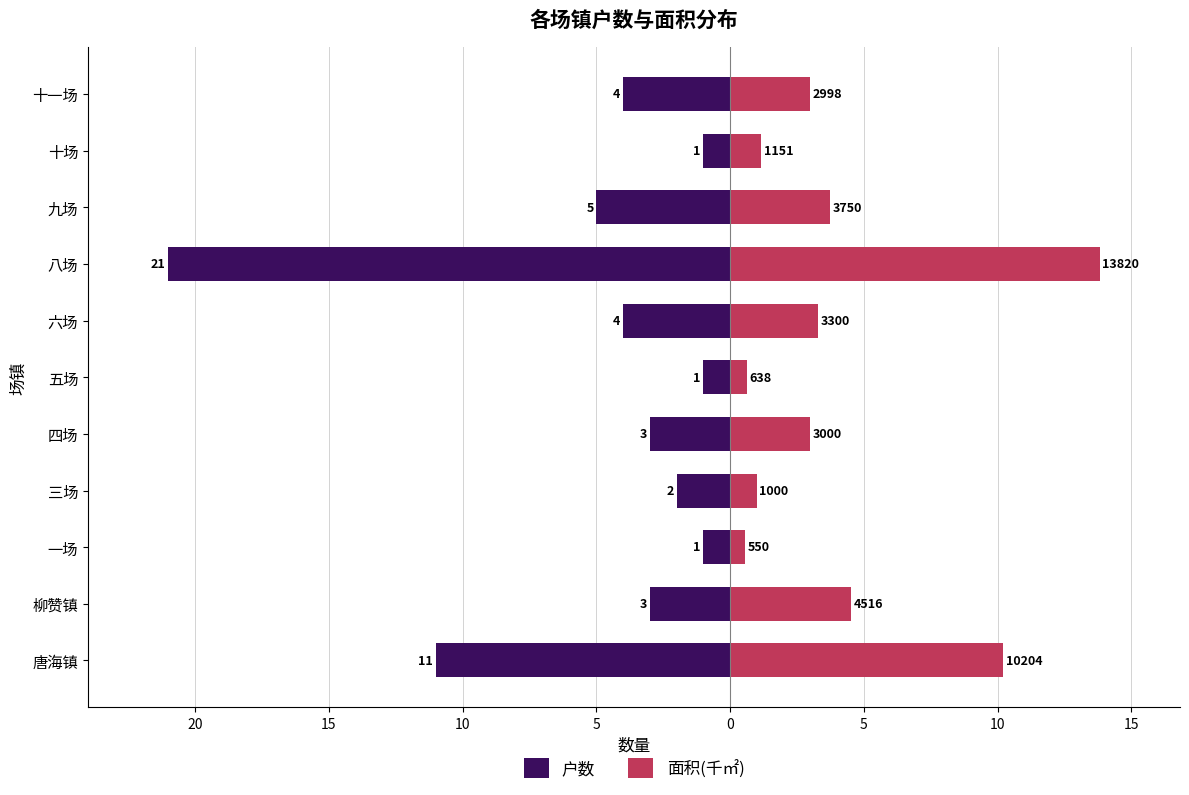

How many bars are there in each group?

2